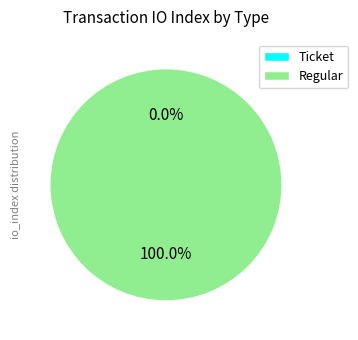

Which slice represents more than half of the pie?

Regular